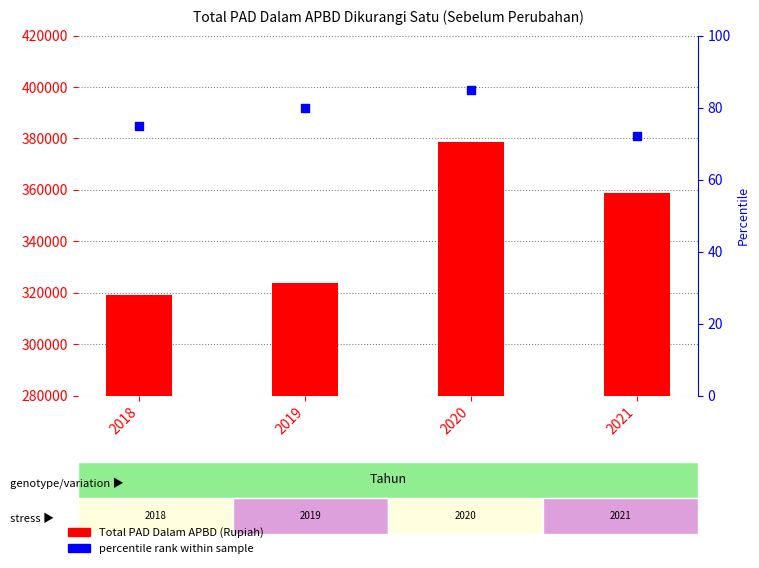

Which series contains the lowest Y value?

percentile rank within the sample